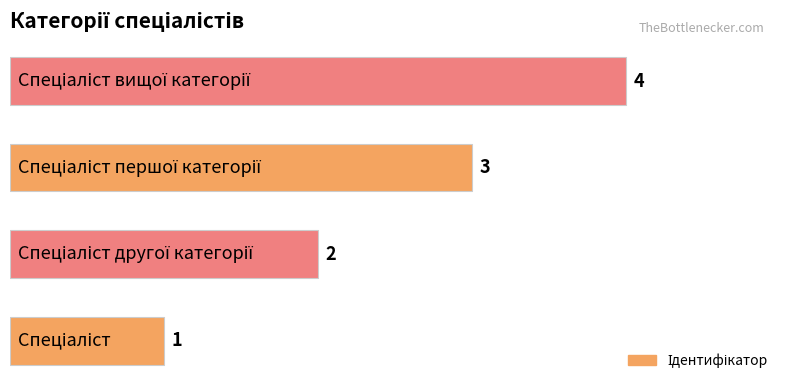

How many data points are less than 3?

2